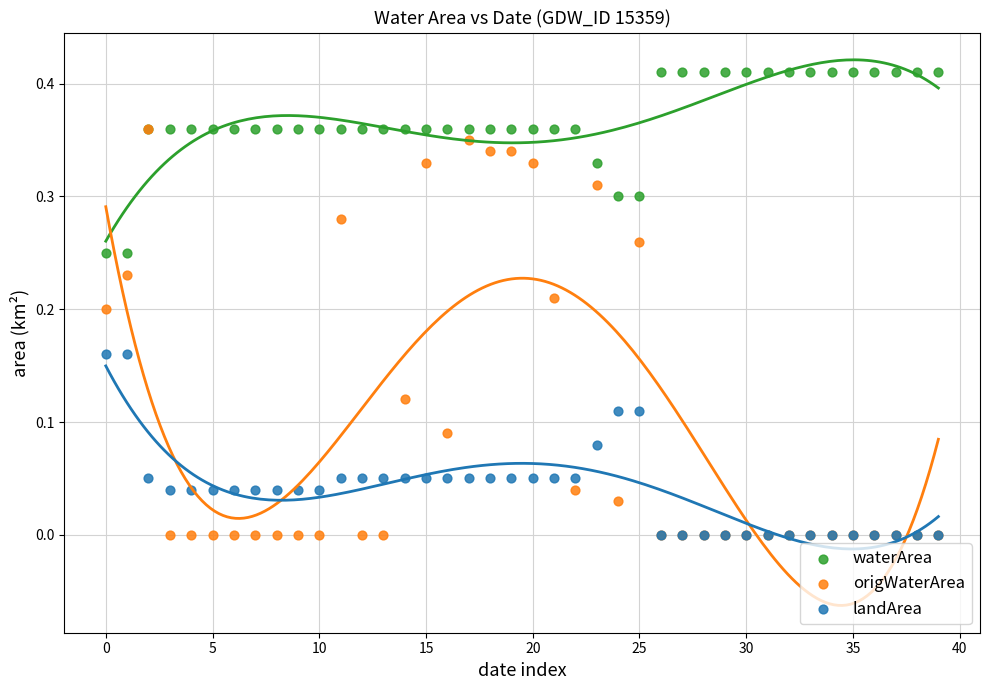

What are all the series names shown in the legend?

waterArea, origWaterArea, landArea